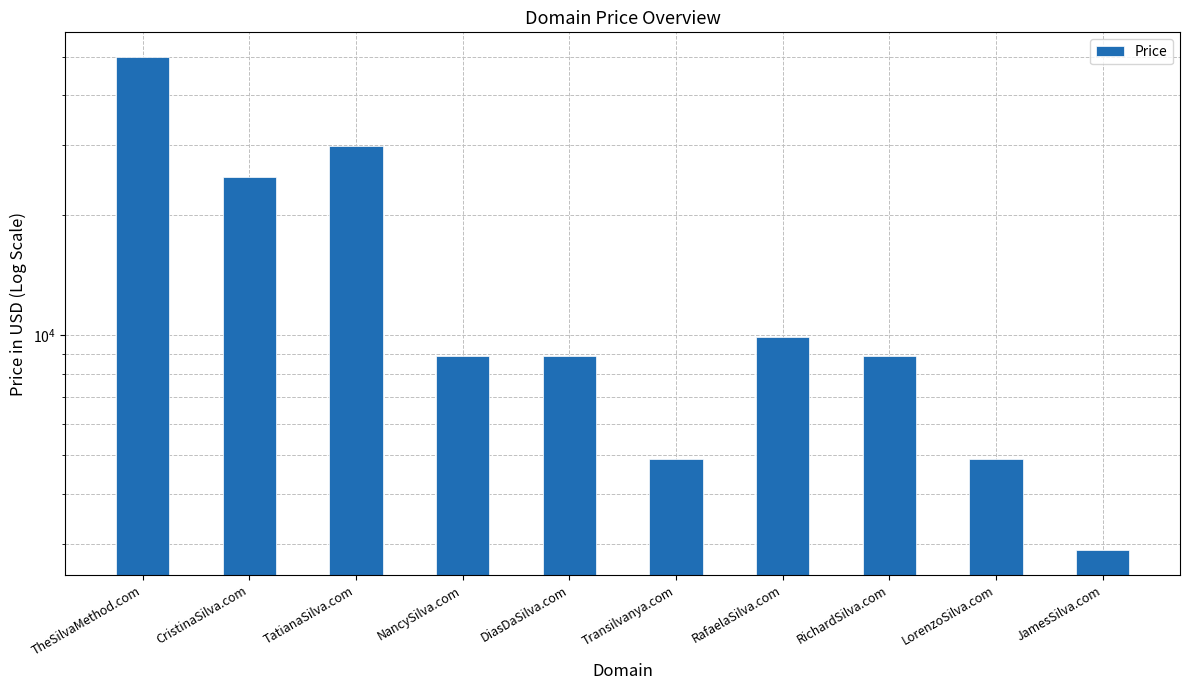

What value does the data have at RichardSilva.com, to the nearest 10?

8890